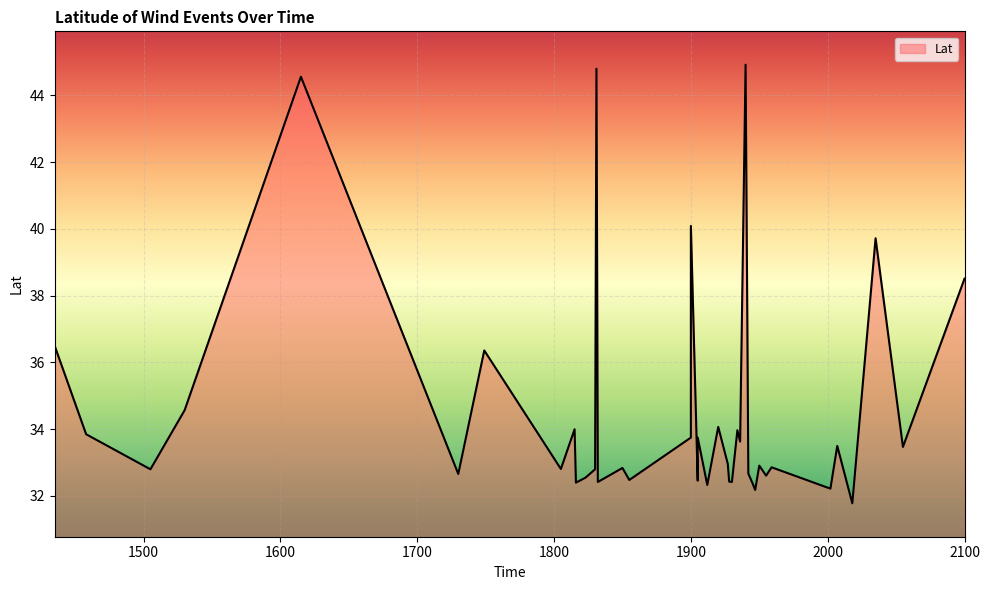

Read the value at 1900.

33.8